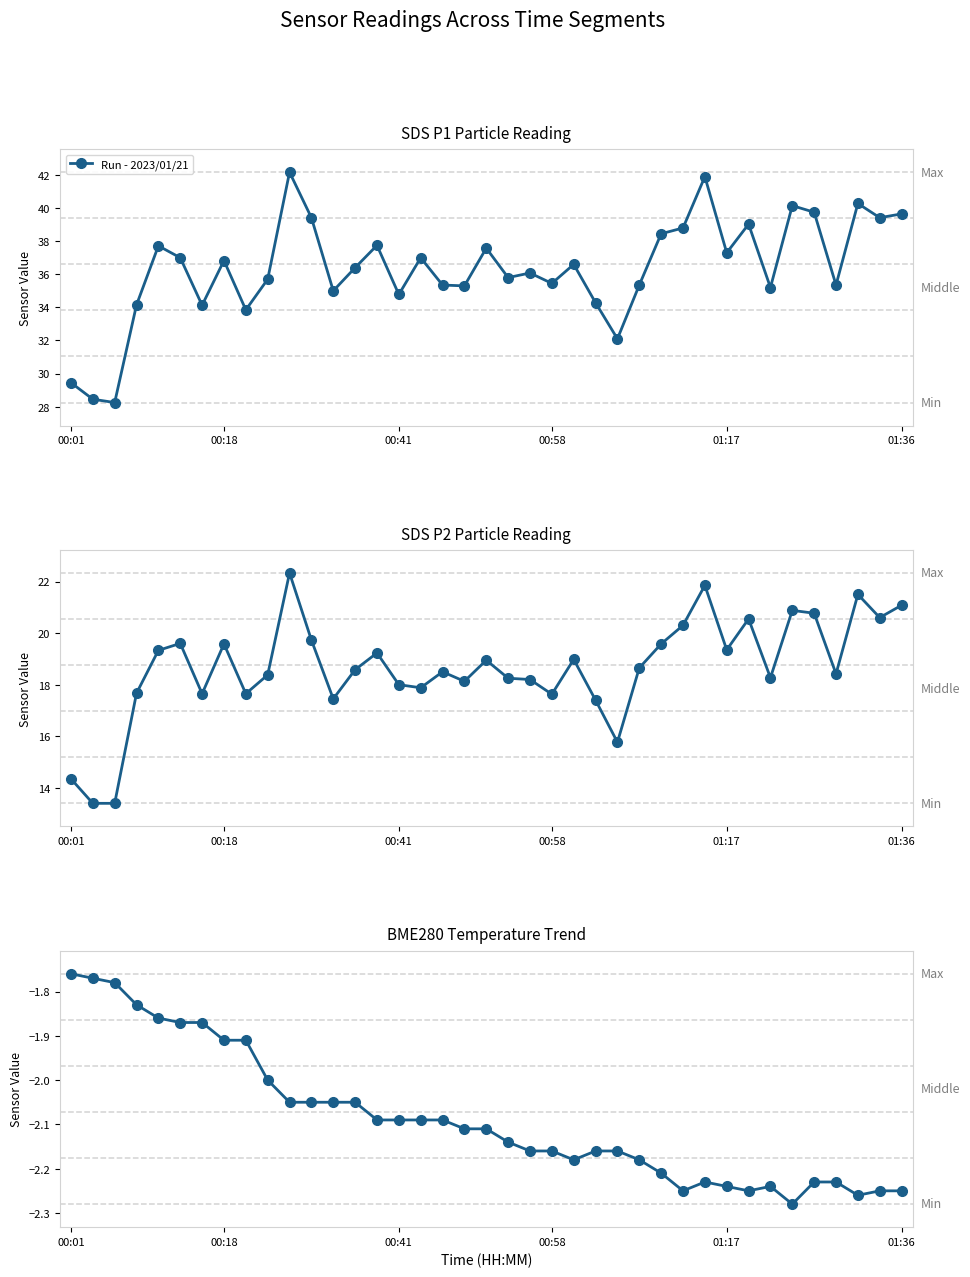

How many values exceed -2?

9